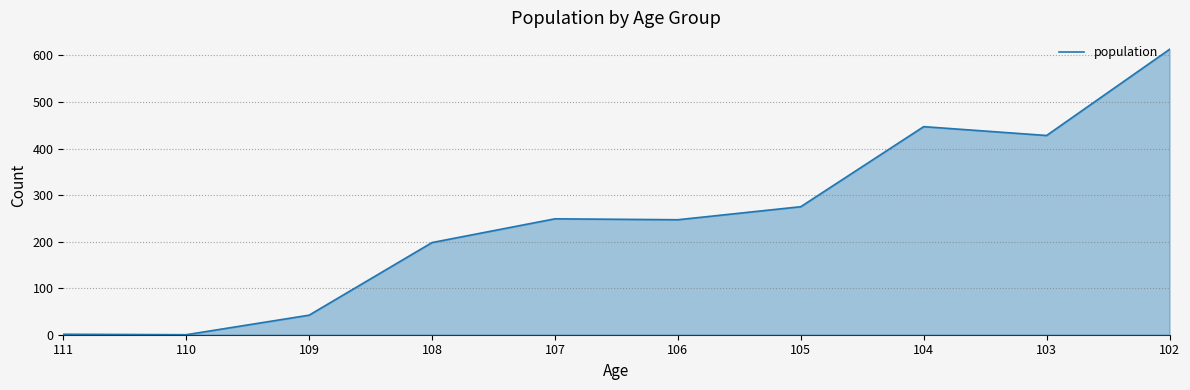

What is the maximum value shown in the chart?

613